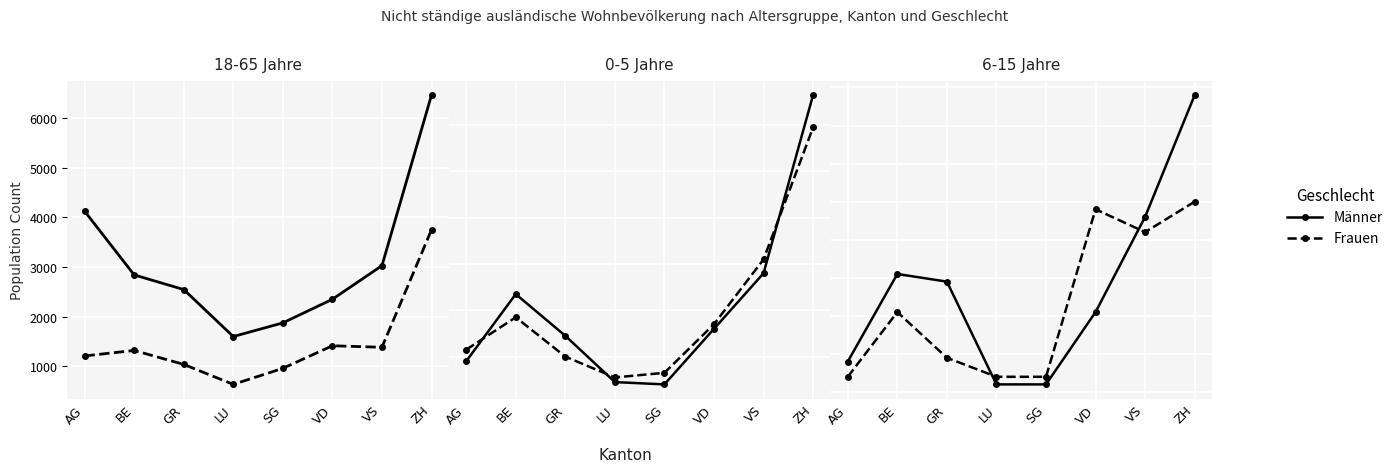

Is it true that Frauen equals 52 at VS?

True